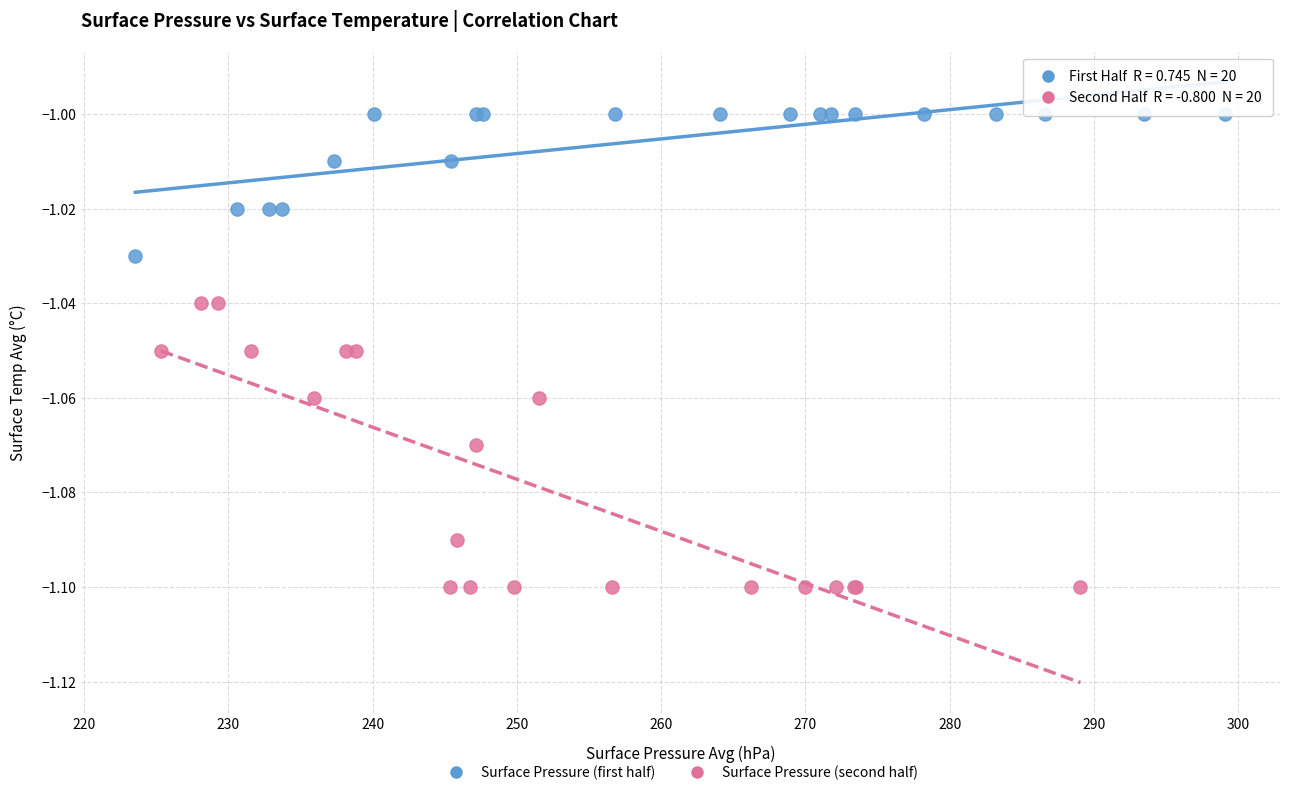

Which series has the widest spread of Y values?

Surface Pressure (second half)